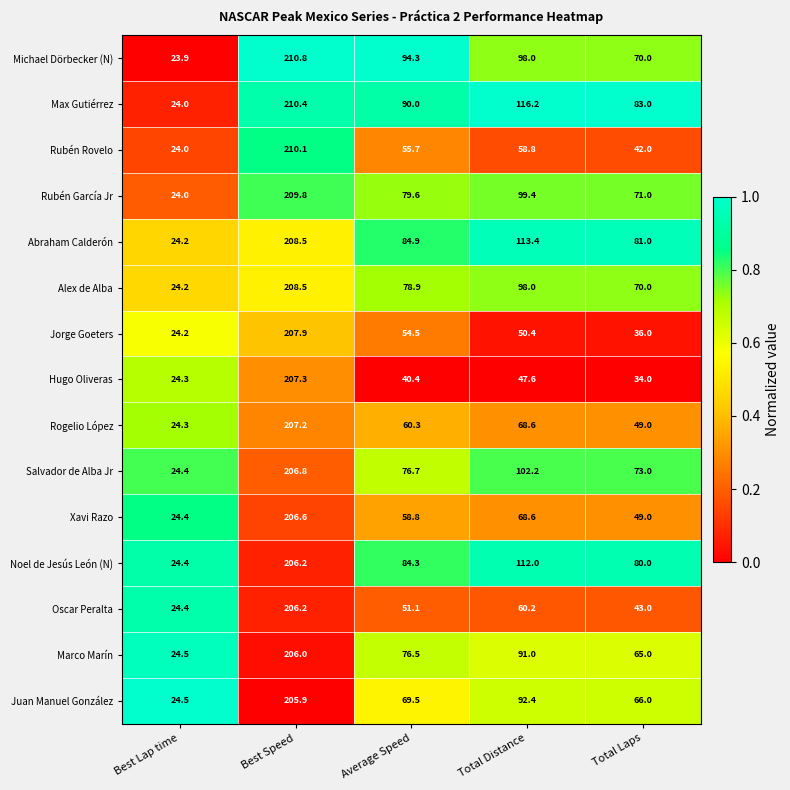

Is it true that Jorge Goeters equals 55.9 at Total Laps?

False